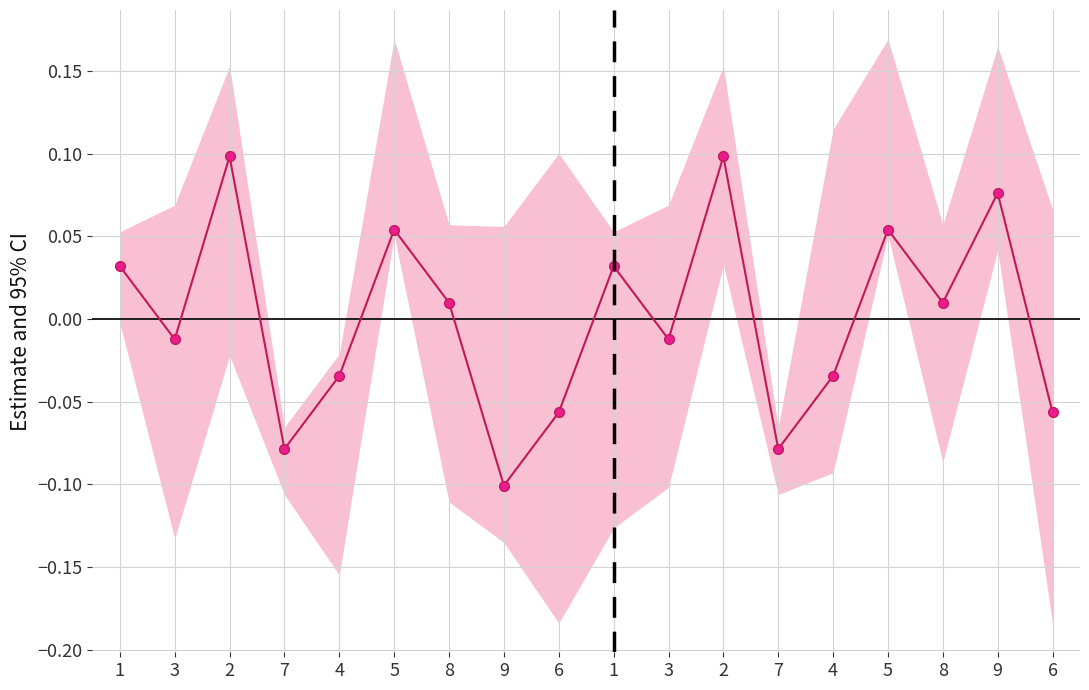

Reading left to right, list all the values displayed in this chart.

1=0.0	3=-0.0	2=0.1	7=-0.1	4=-0.0	5=0.1	8=0.0	9=-0.1	6=-0.1	1=0.0	3=-0.0	2=0.1	7=-0.1	4=-0.0	5=0.1	8=0.0	9=0.1	6=-0.1